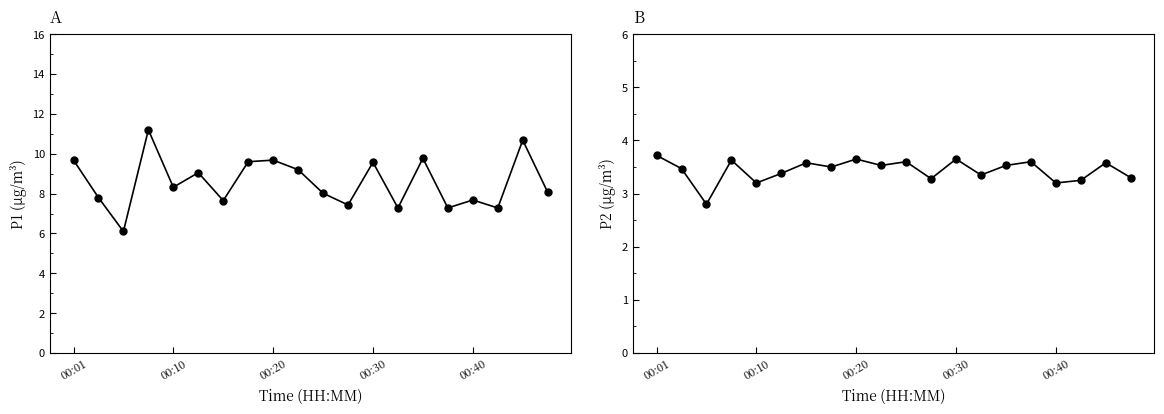

At how many categories does at least one series exceed 7?

19